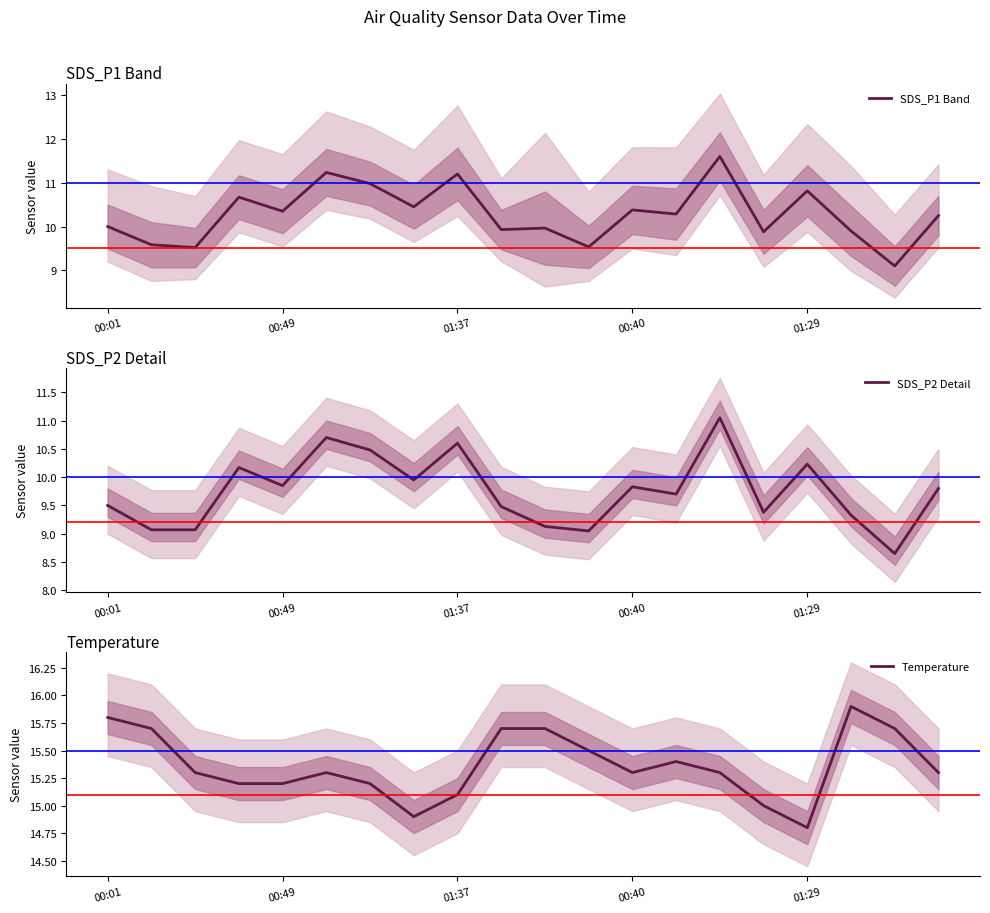

What is the lowest value of the Temperature series?

14.8